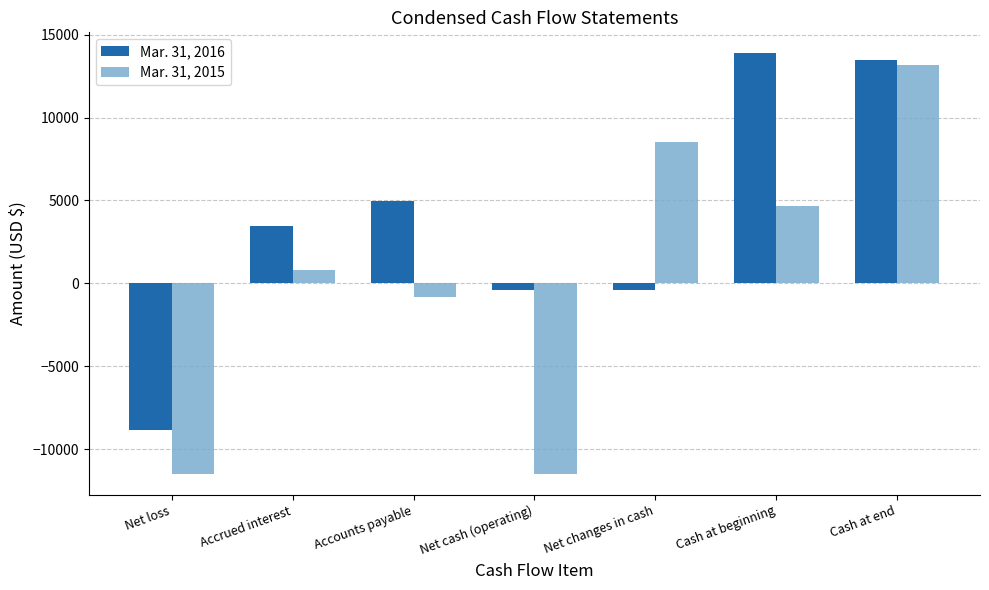

How many negative values does the Mar. 31, 2016 series have?

3